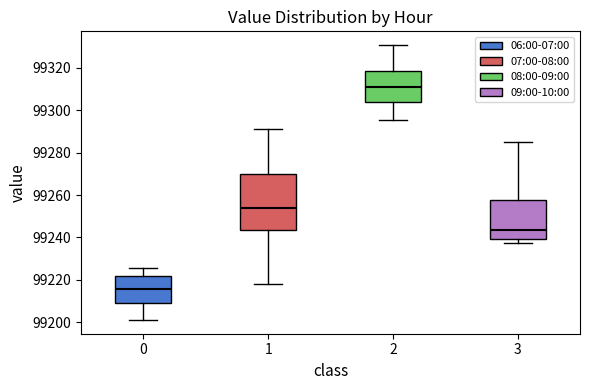

Comparing the boxes themselves (not the whiskers), which one is the tallest?

1